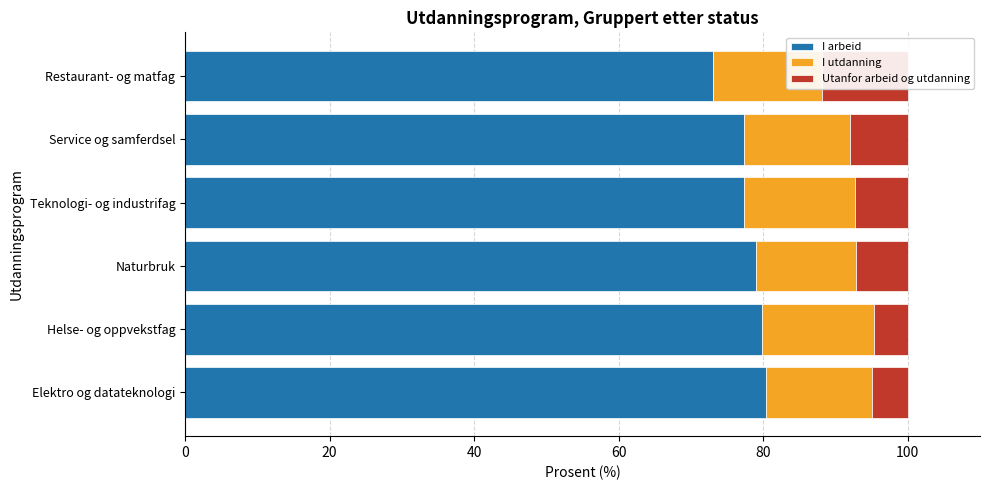

Read the I arbeid value at Teknologi- og industrifag.

77.4